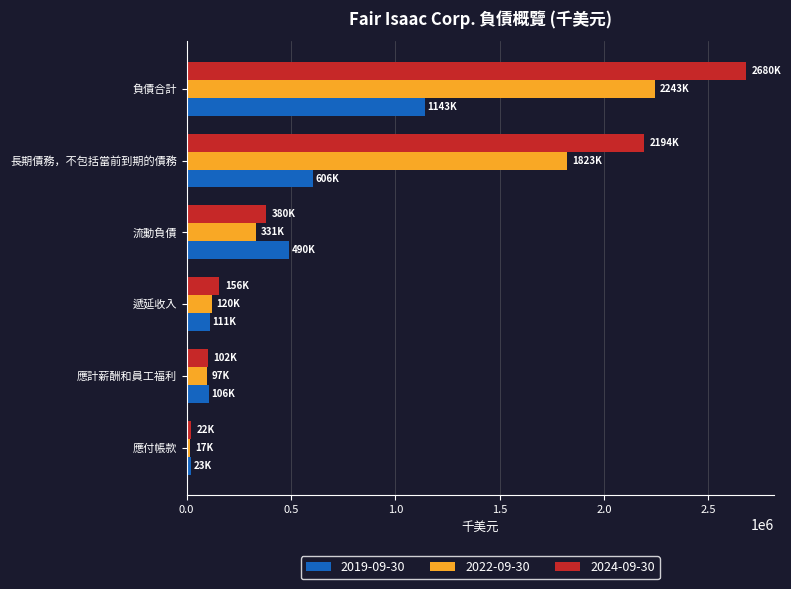

At 負債合計, list the series in order from largest to smallest.

2024-09-30, 2022-09-30, 2019-09-30